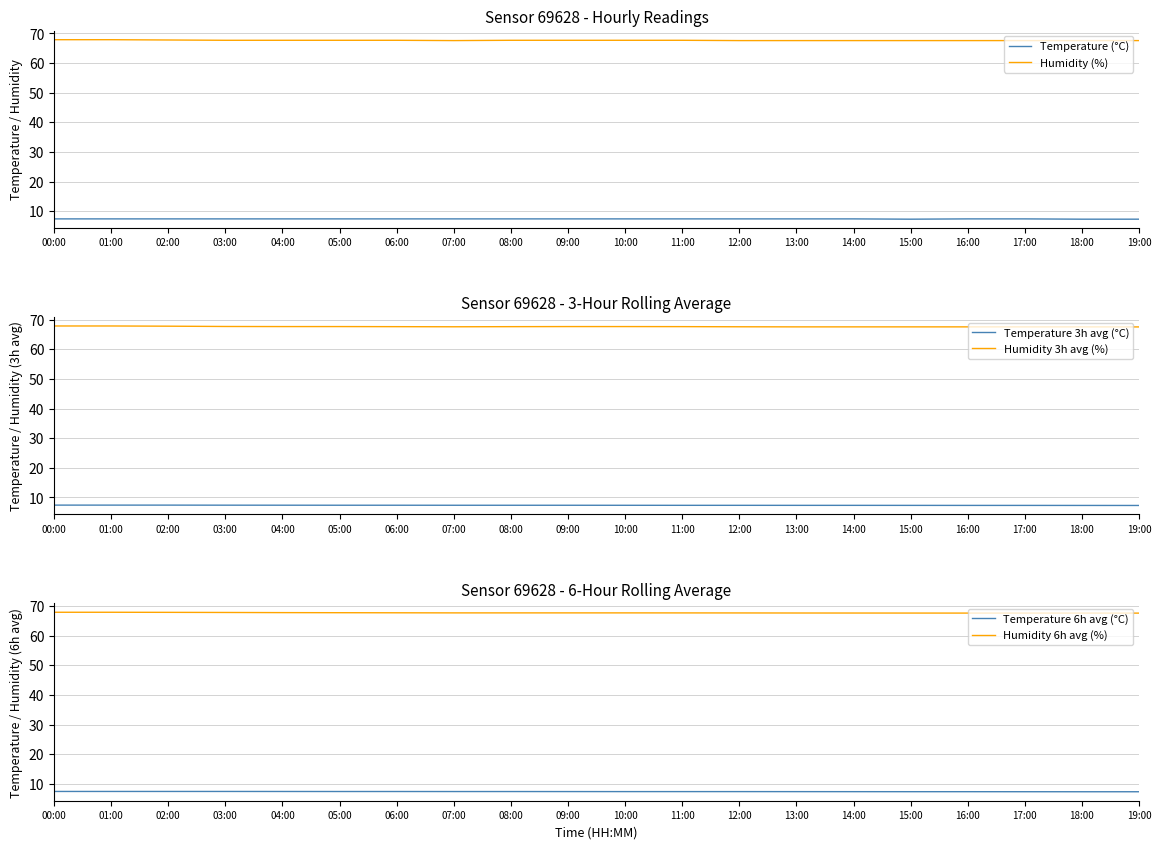

How many lines are shown in the chart?

6